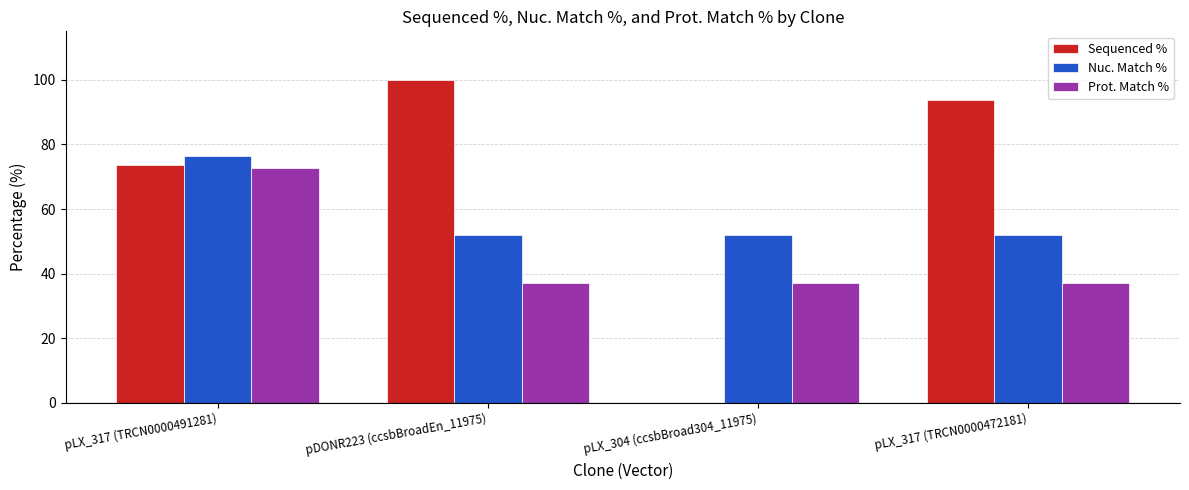

Count the number of data series in this chart.

3